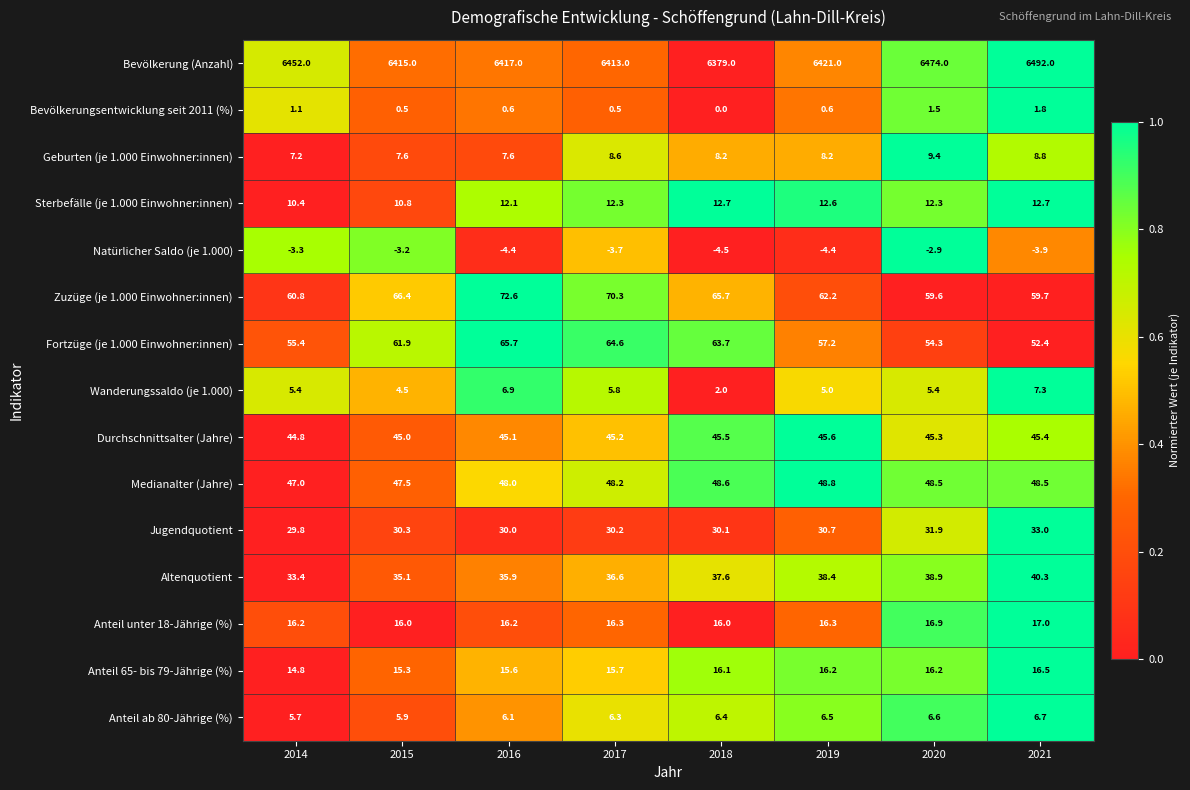

At which label does Anteil 65- bis 79-Jährige (%) first exceed 16?

2018